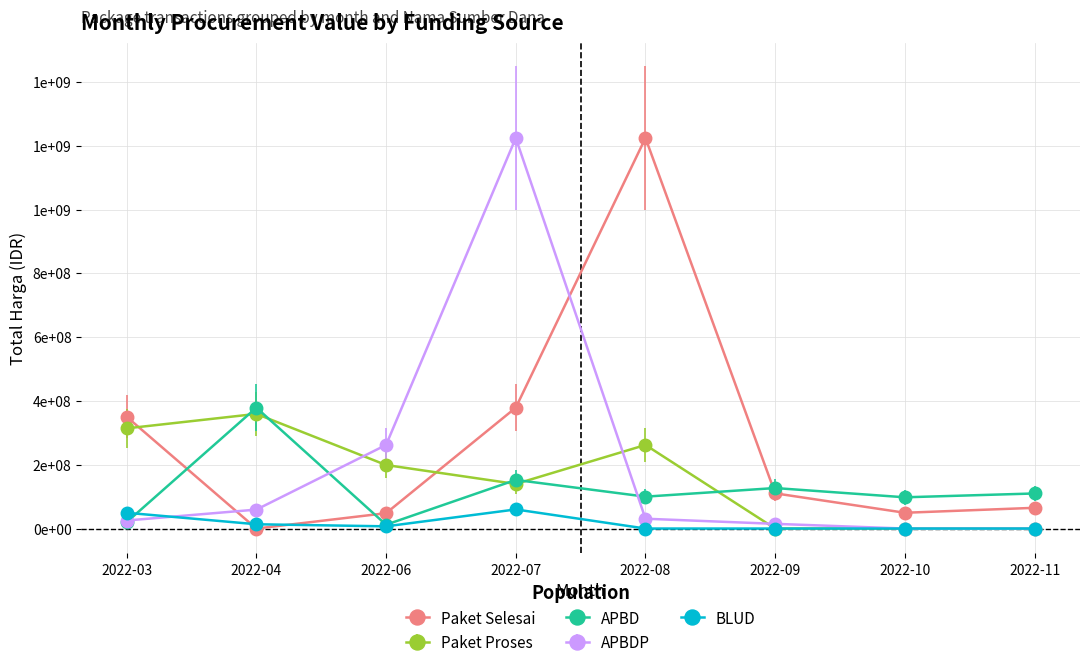

Which has a higher value, 2022-07 or 2022-03?

2022-07